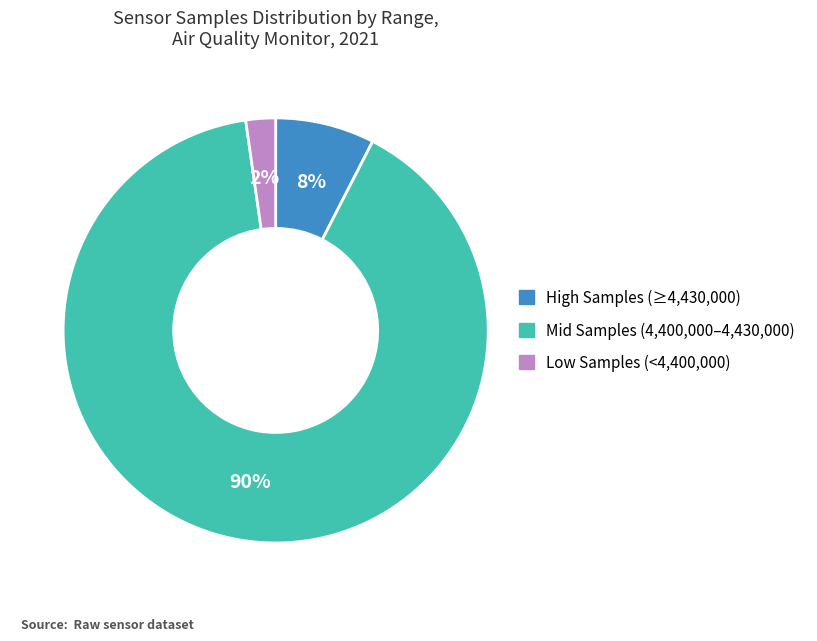

To the nearest percent, what is the difference between the largest and smallest slice percentages?

88%